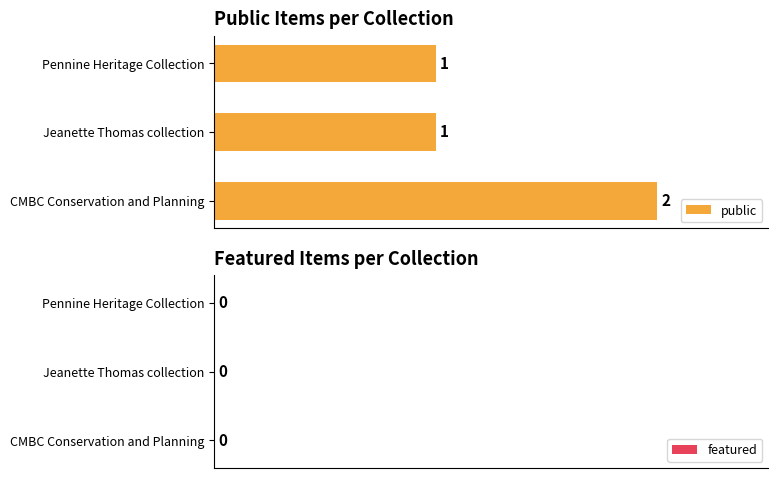

What is the sum of all values?

4